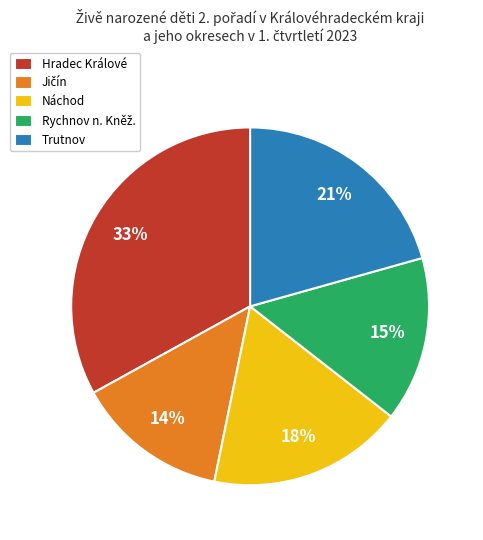

Which category has the biggest portion of the pie?

Hradec Králové